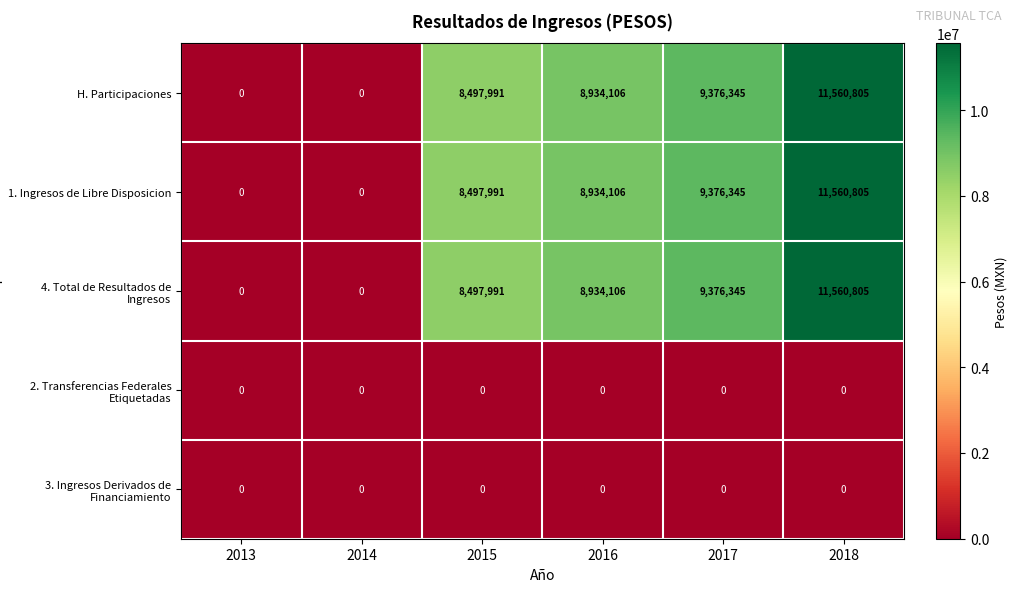

Reading right to left, transcribe all the data shown in this chart.

H. Participaciones: 2018=11560805	2017=9376345	2016=8934106	2015=8497991	2014=0	2013=0
1. Ingresos de Libre Disposicion: 2018=11560805	2017=9376345	2016=8934106	2015=8497991	2014=0	2013=0
4. Total de Resultados de Ingresos: 2018=11560805	2017=9376345	2016=8934106	2015=8497991	2014=0	2013=0
2. Transferencias Federales Etiquetadas: 2018=0	2017=0	2016=0	2015=0	2014=0	2013=0
3. Ingresos Derivados de Financiamiento: 2018=0	2017=0	2016=0	2015=0	2014=0	2013=0